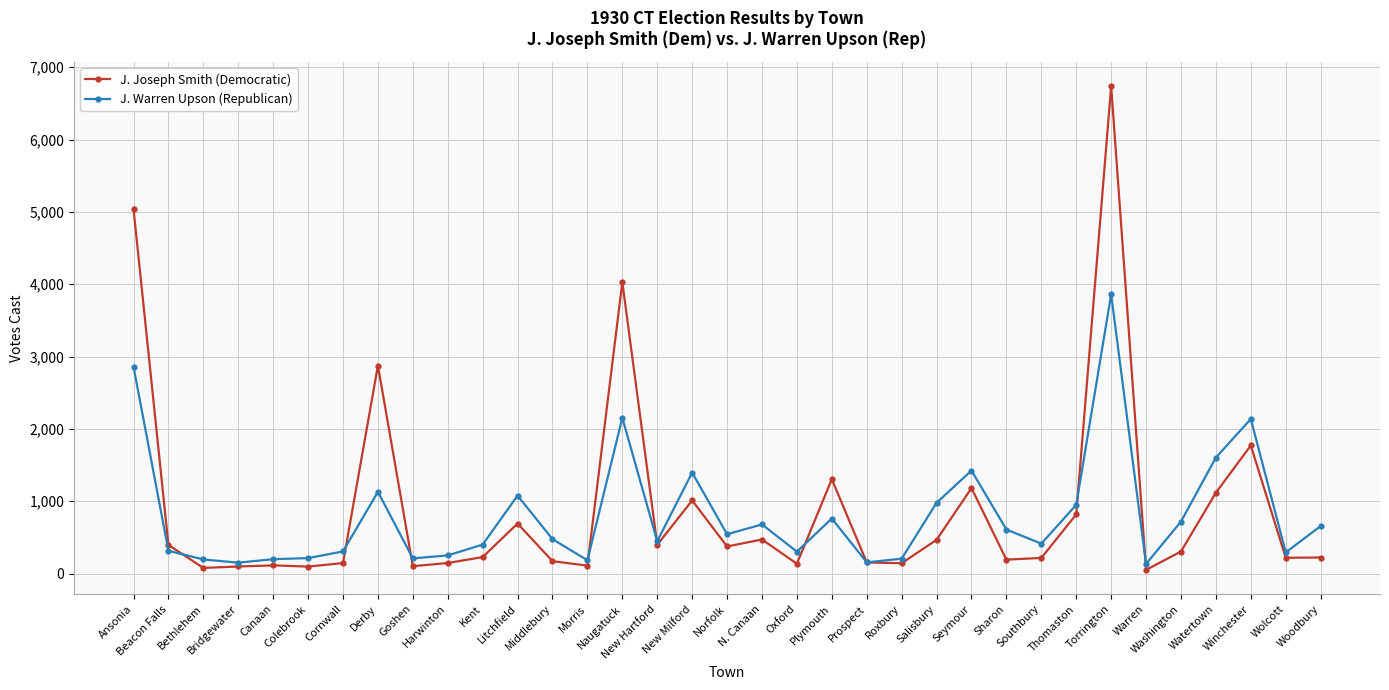

At which category is the sum across all series the highest?

Torrington